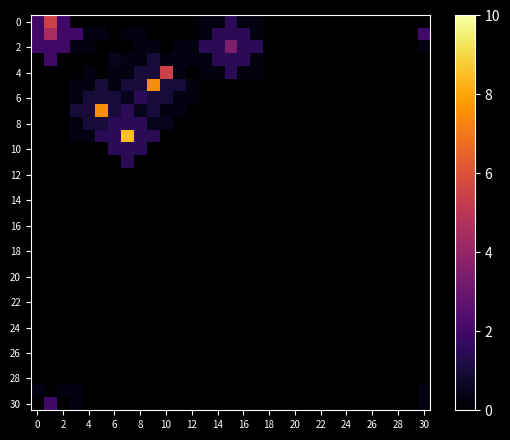

Count the number of data series in this chart.

31